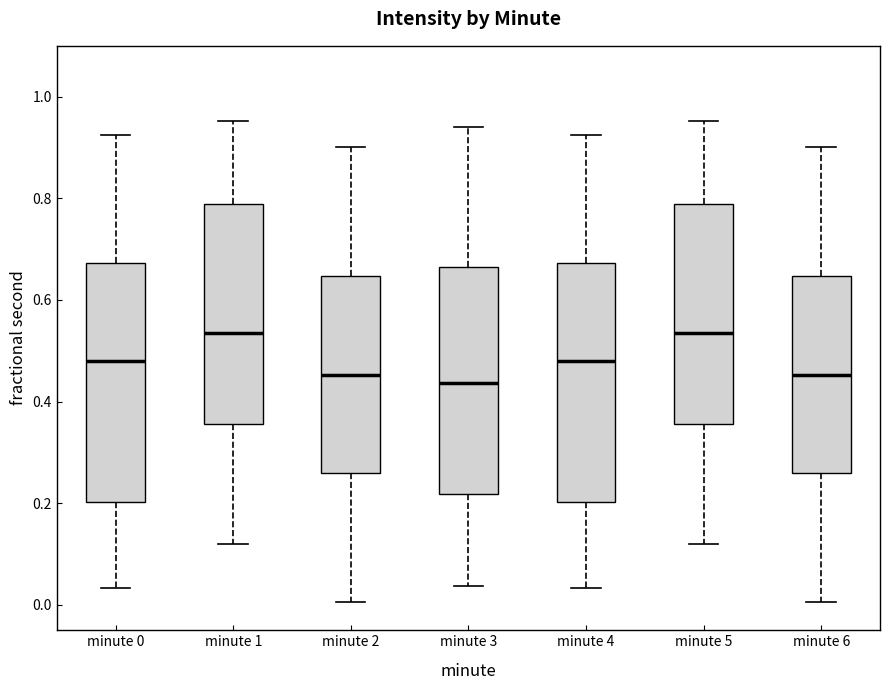

Where is the lower edge of the box for minute 1 on the y-axis? The values are not printed on the chart, so give them approximately, as read against the axis.

0.36